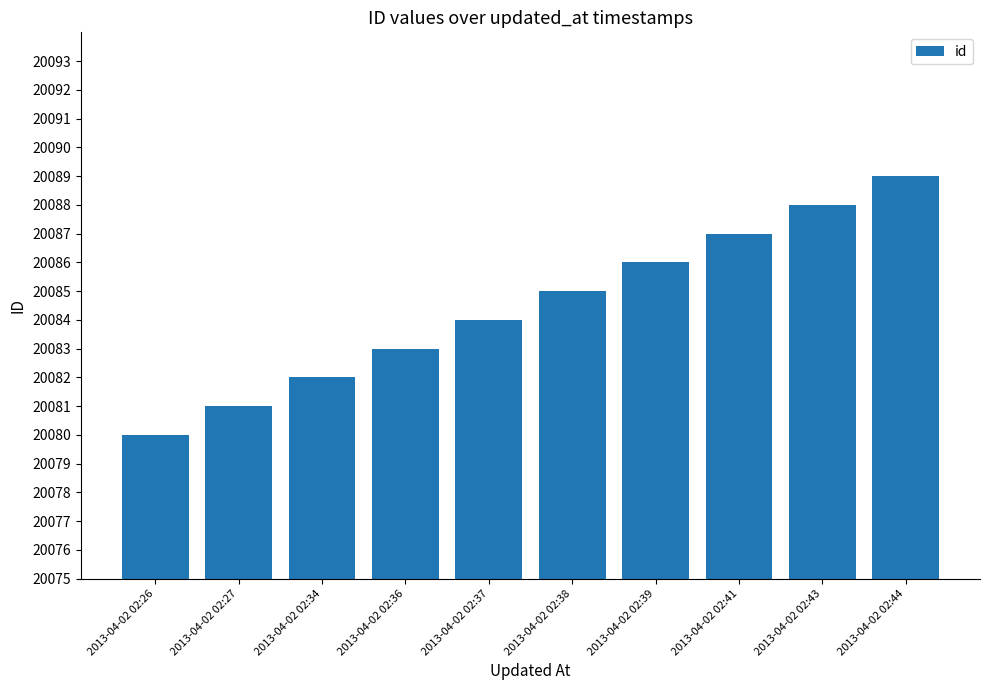

List the labels in order of value, largest first.

2013-04-02 02:44, 2013-04-02 02:43, 2013-04-02 02:41, 2013-04-02 02:39, 2013-04-02 02:38, 2013-04-02 02:37, 2013-04-02 02:36, 2013-04-02 02:34, 2013-04-02 02:27, 2013-04-02 02:26